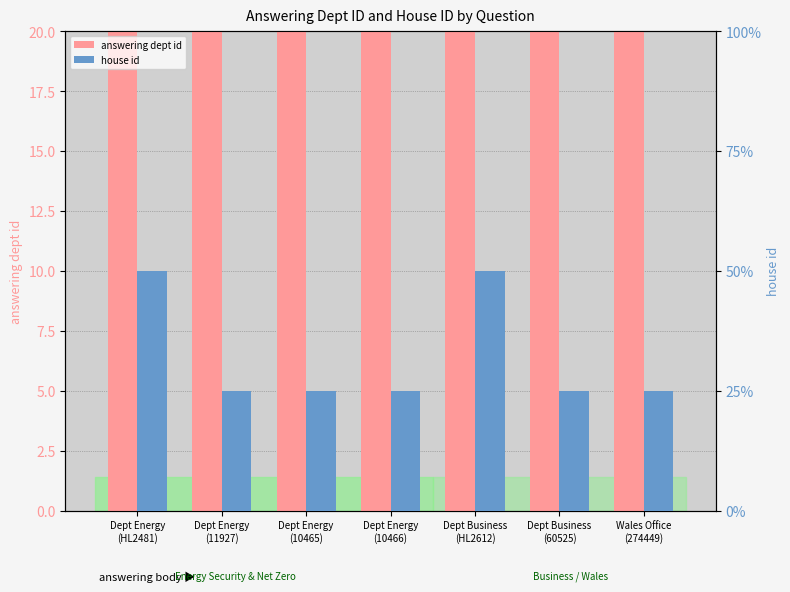

Reading left to right, list all the values displayed in this chart.

answering dept id: Dept Energy
(HL2481)=215	Dept Energy
(11927)=215	Dept Energy
(10465)=215	Dept Energy
(10466)=215	Dept Business
(HL2612)=201	Dept Business
(60525)=201	Wales Office
(274449)=28
house id: Dept Energy
(HL2481)=2	Dept Energy
(11927)=1	Dept Energy
(10465)=1	Dept Energy
(10466)=1	Dept Business
(HL2612)=2	Dept Business
(60525)=1	Wales Office
(274449)=1